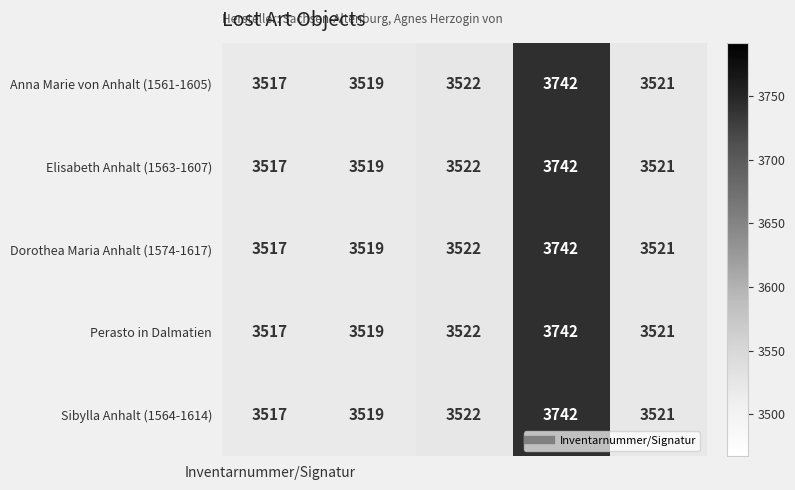

At how many categories does at least one series exceed 3584?

1